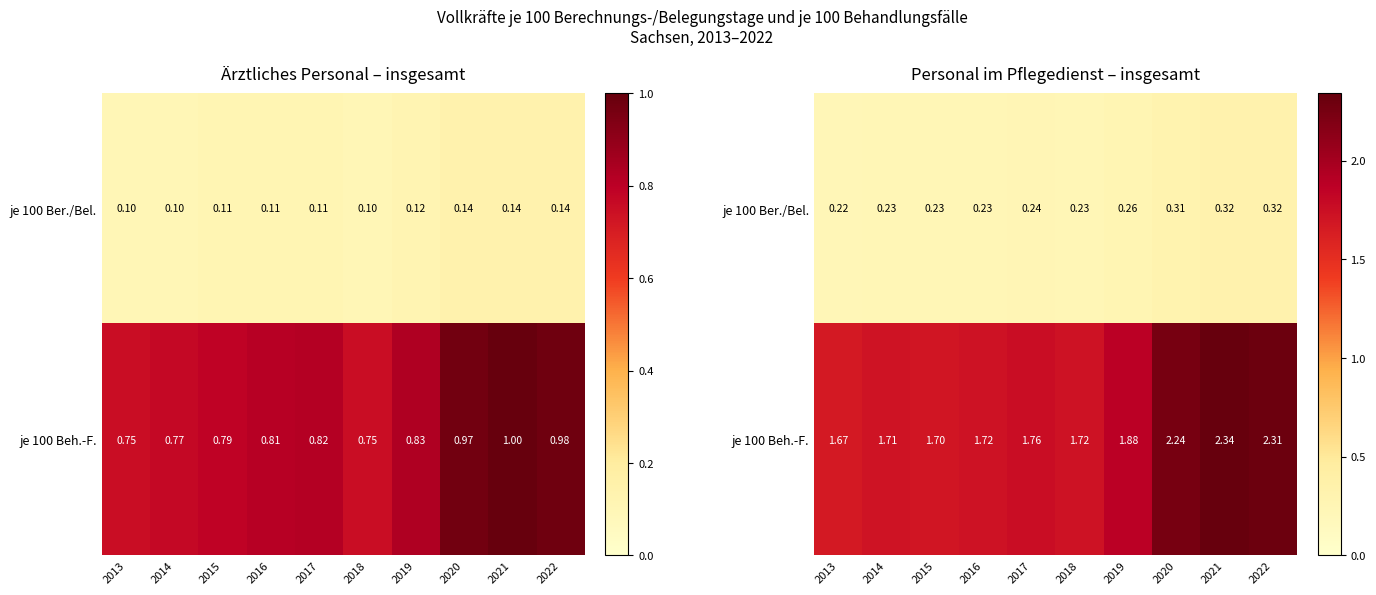

Is it true that je 100 Beh.-F. equals 1.7 at 2014?

True